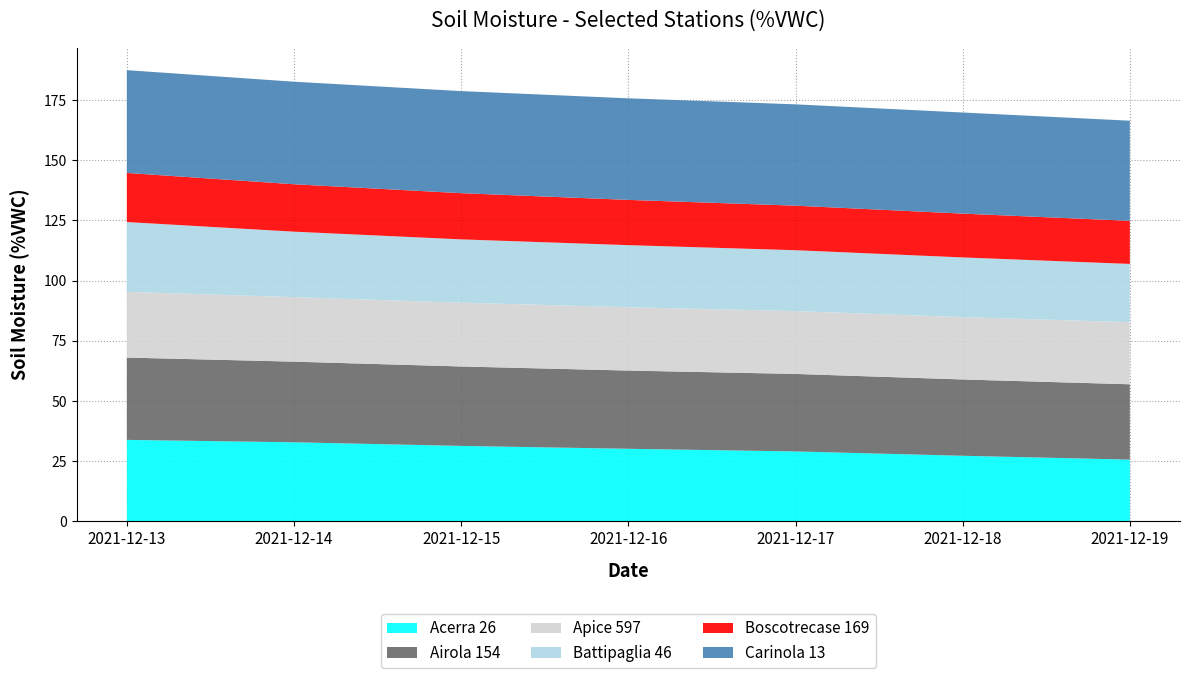

Reading left to right, what are all the values shown in this chart?

Acerra 26: 2021-12-13=33.8	2021-12-14=32.8	2021-12-15=31.3	2021-12-16=30.1	2021-12-17=29.0	2021-12-18=27.2	2021-12-19=25.6
Airola 154: 2021-12-13=34.2	2021-12-14=33.5	2021-12-15=33.0	2021-12-16=32.5	2021-12-17=32.2	2021-12-18=31.7	2021-12-19=31.3
Apice 597: 2021-12-13=27.3	2021-12-14=26.8	2021-12-15=26.5	2021-12-16=26.3	2021-12-17=26.1	2021-12-18=25.9	2021-12-19=25.8
Battipaglia 46: 2021-12-13=29.0	2021-12-14=27.2	2021-12-15=26.3	2021-12-16=25.8	2021-12-17=25.3	2021-12-18=24.8	2021-12-19=24.2
Boscotrecase 169: 2021-12-13=20.4	2021-12-14=19.7	2021-12-15=19.2	2021-12-16=18.8	2021-12-17=18.5	2021-12-18=18.2	2021-12-19=17.9
Carinola 13: 2021-12-13=42.7	2021-12-14=42.6	2021-12-15=42.4	2021-12-16=42.2	2021-12-17=42.1	2021-12-18=42.0	2021-12-19=41.6